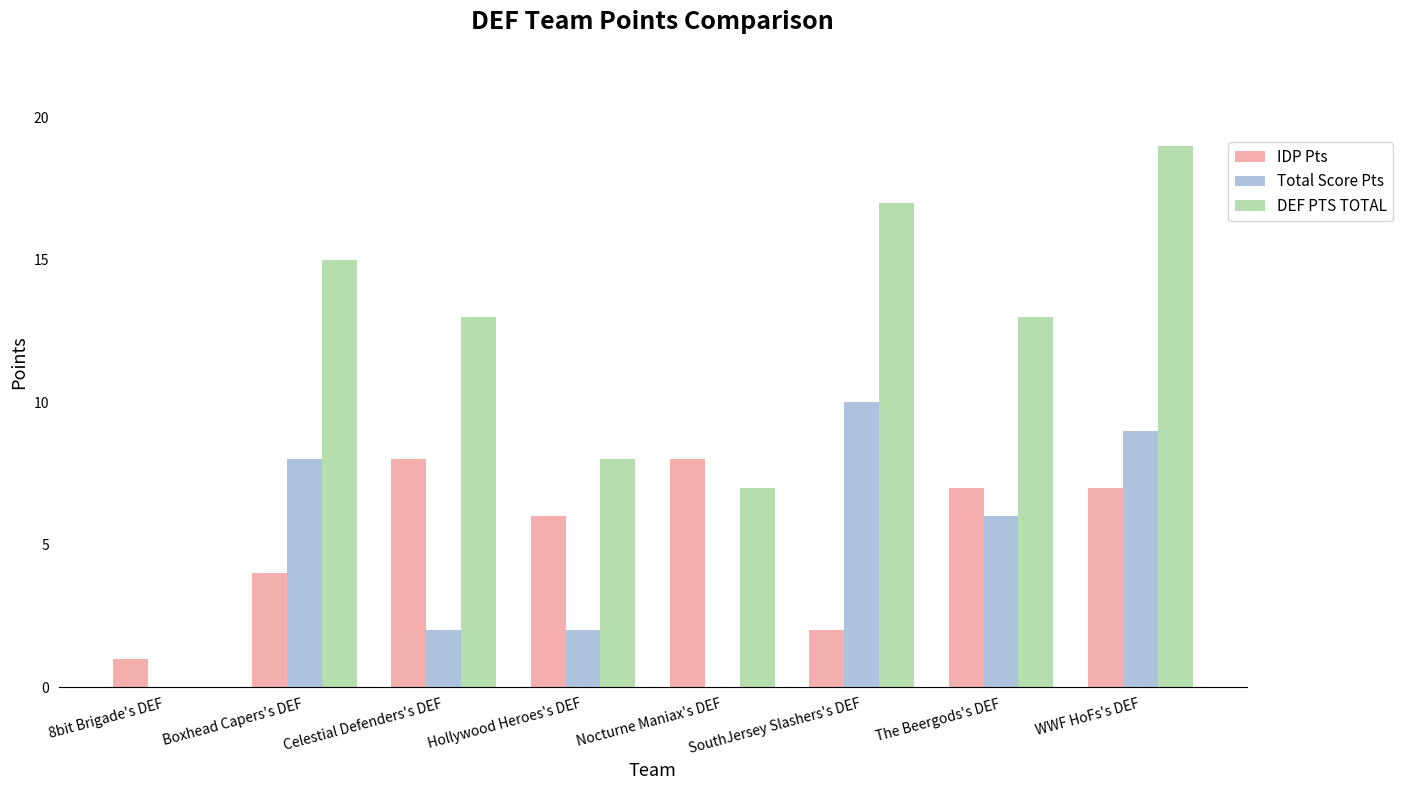

Read the IDP Pts value at Nocturne Maniax's DEF.

8